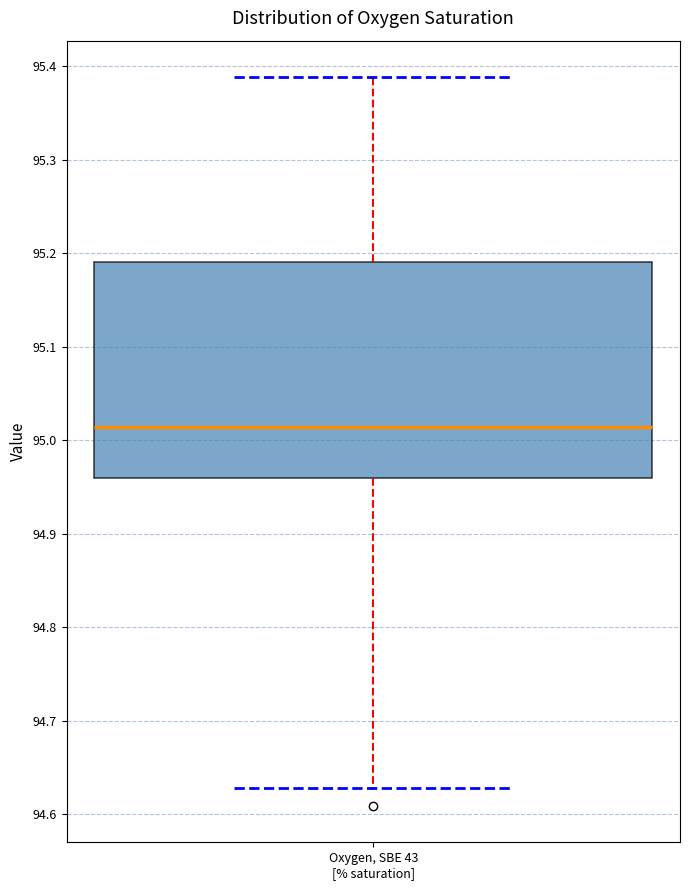

Read this box plot against the y-axis: the position of the median line, the range covered by the box, and the ends of both whiskers. The values are not printed on the chart, so give them approximately, as read against the axis.

median 95.01, box 94.96 to 95.19, whiskers 94.63 to 95.39